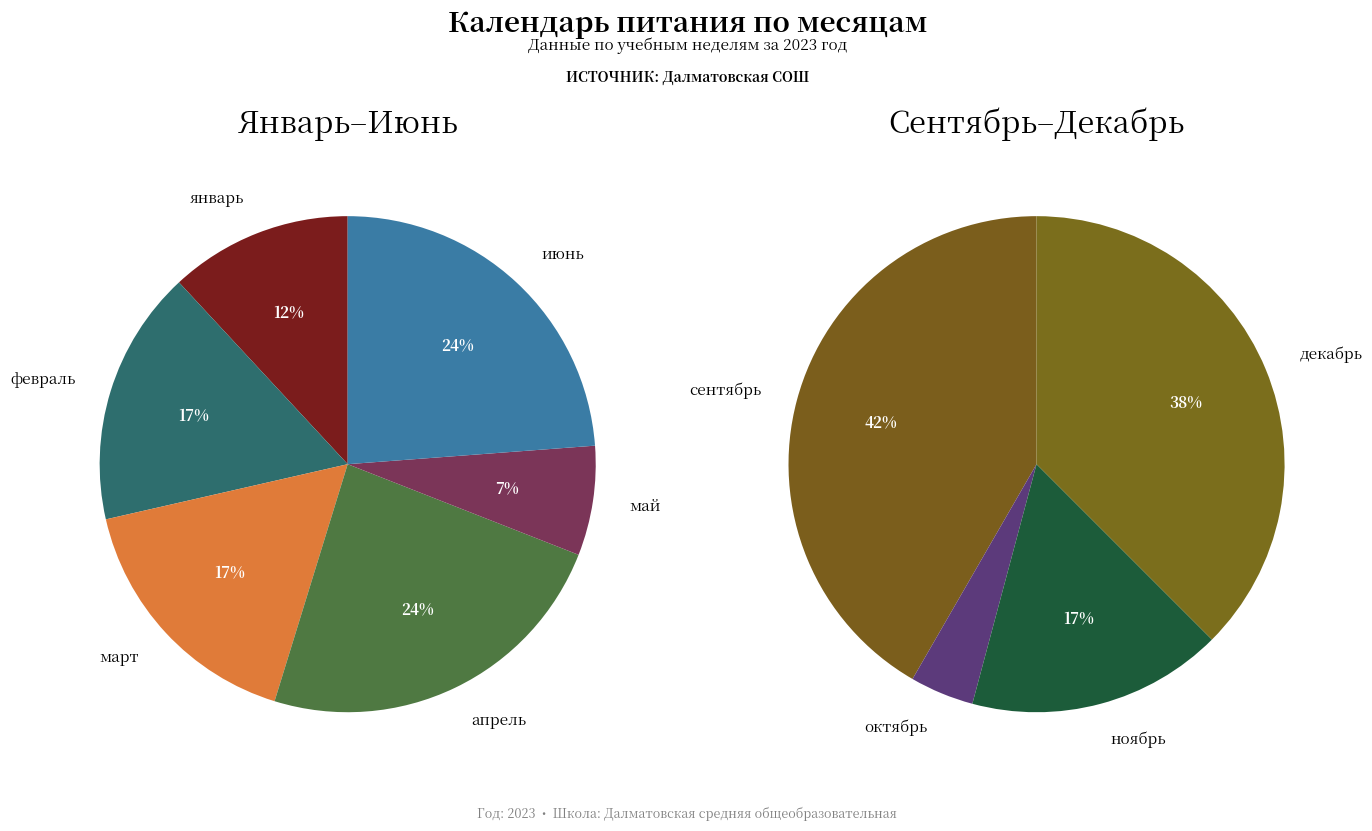

What percentage is NOT represented by декабрь?

86.4%